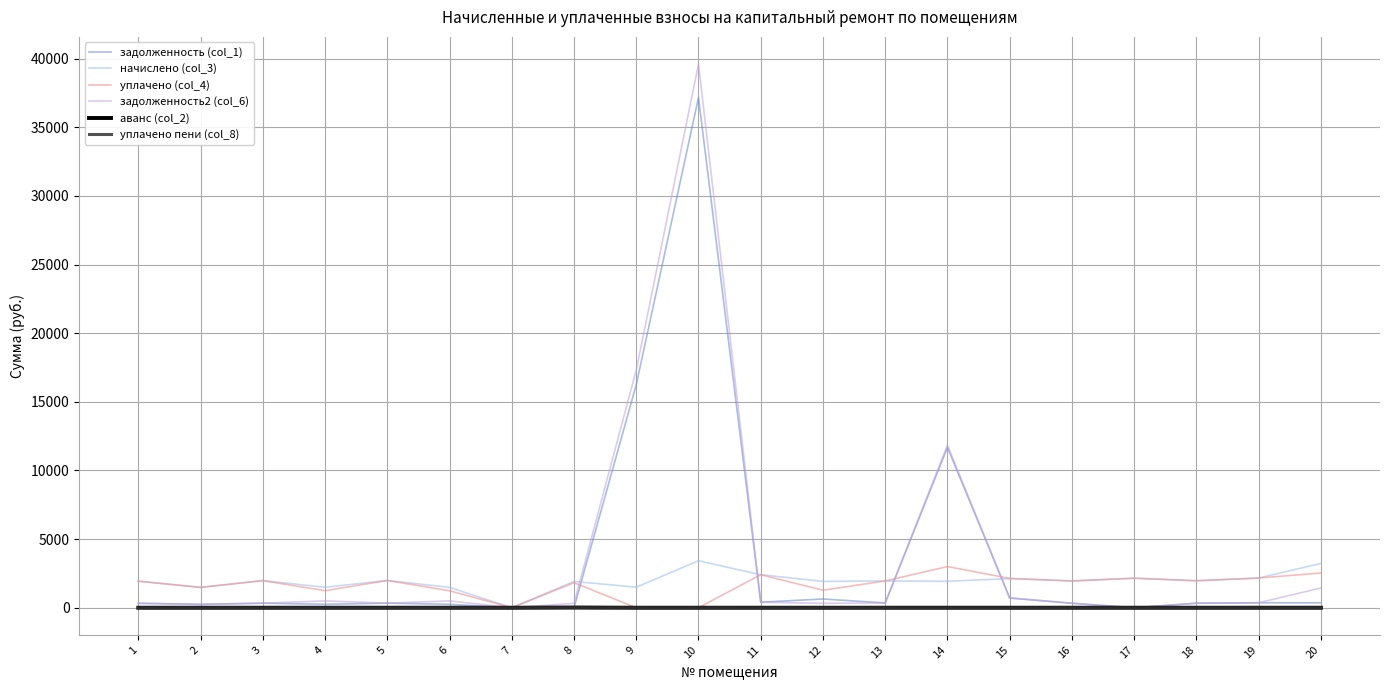

What is the total value across all series at 1?

4511.4